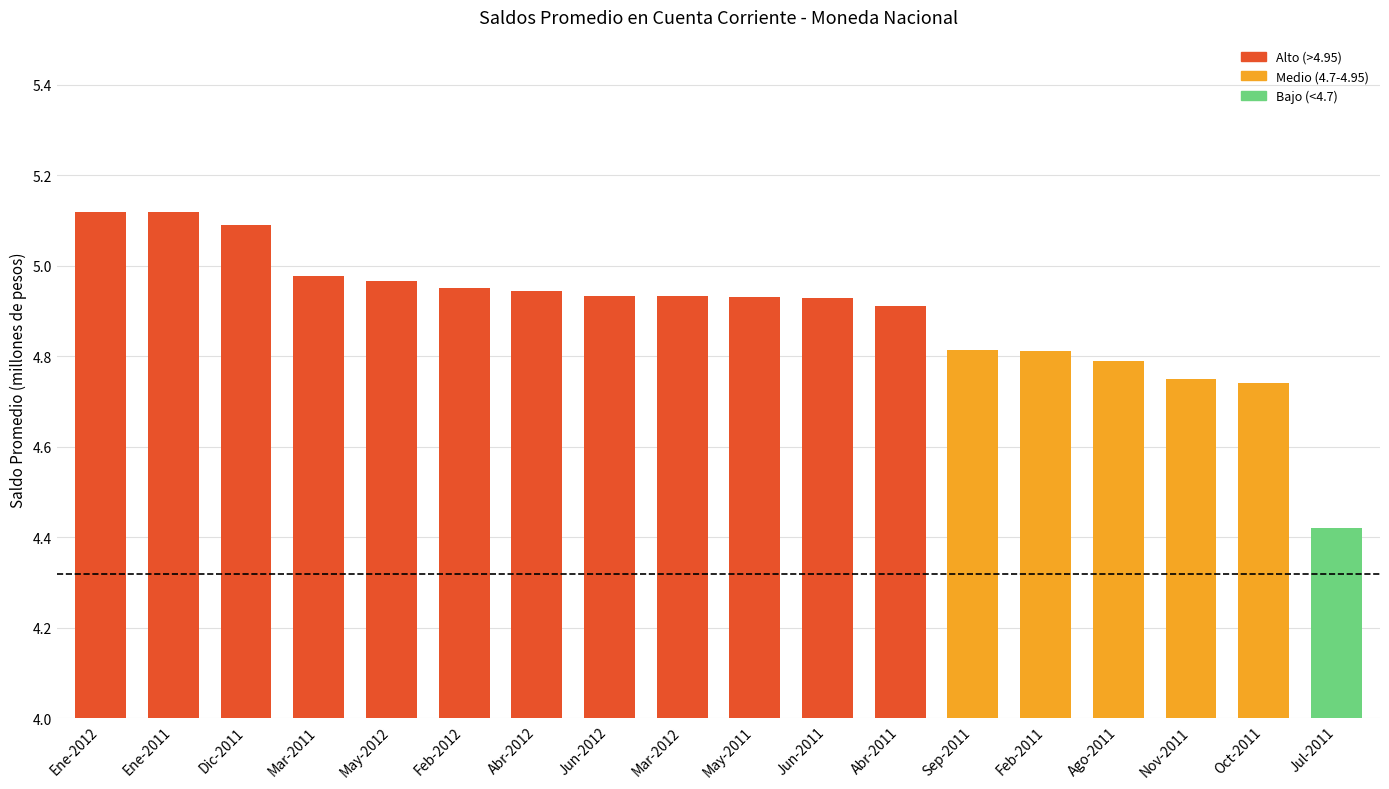

What is the sum of the values at Feb-2012 and Feb-2011?

9.8